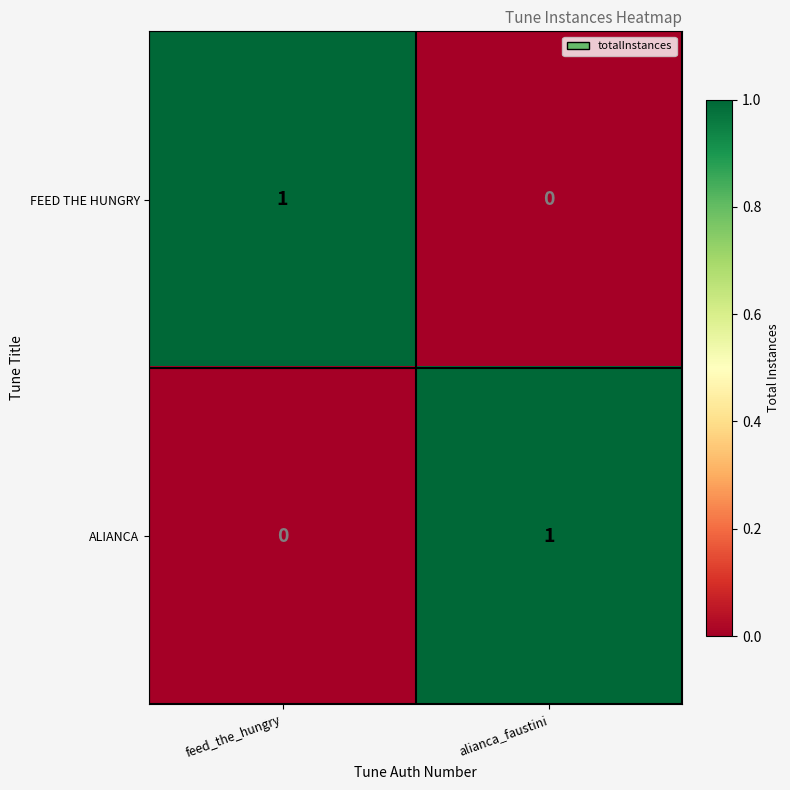

The FEED THE HUNGRY series shows -1 at alianca_faustini. True or false?

False